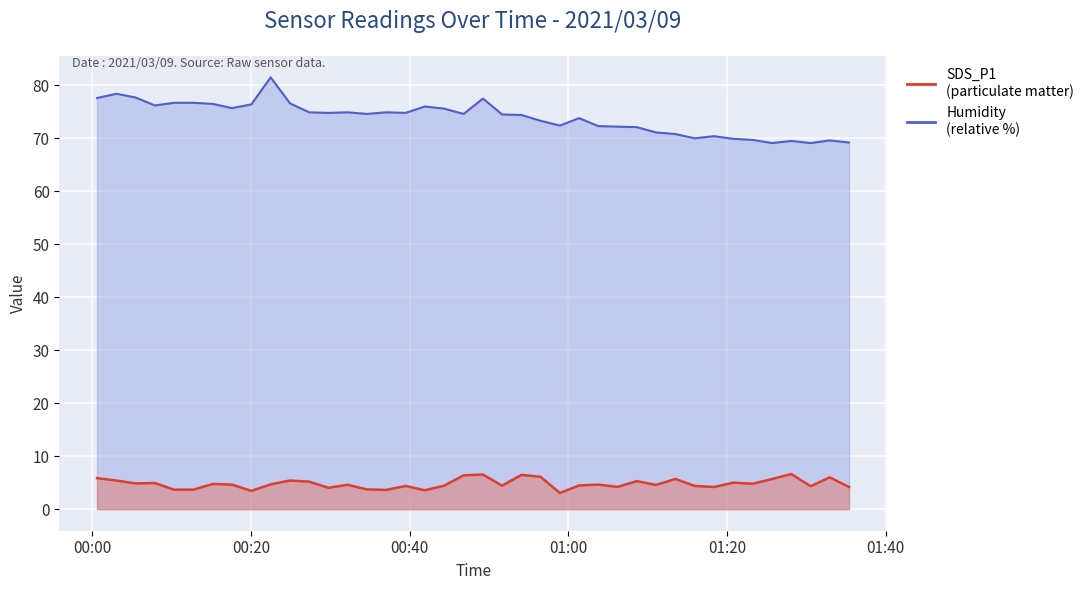

True or false: SDS_P1 and Humidity intersect in this chart.

False